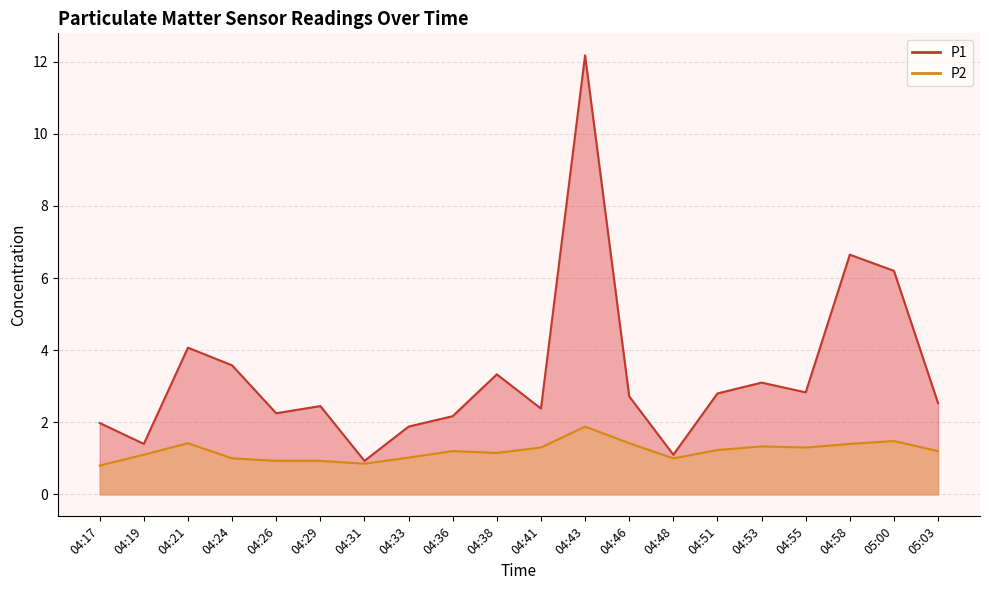

Reading left to right, what are all the values shown in this chart?

P1: 04:17=2.0	04:19=1.4	04:21=4.1	04:24=3.6	04:26=2.2	04:29=2.5	04:31=0.9	04:33=1.9	04:36=2.2	04:38=3.3	04:41=2.4	04:43=12.2	04:46=2.7	04:48=1.1	04:51=2.8	04:53=3.1	04:55=2.8	04:58=6.7	05:00=6.2	05:03=2.5
P2: 04:17=0.8	04:19=1.1	04:21=1.4	04:24=1.0	04:26=0.9	04:29=0.9	04:31=0.8	04:33=1.0	04:36=1.2	04:38=1.1	04:41=1.3	04:43=1.9	04:46=1.4	04:48=1.0	04:51=1.2	04:53=1.3	04:55=1.3	04:58=1.4	05:00=1.5	05:03=1.2